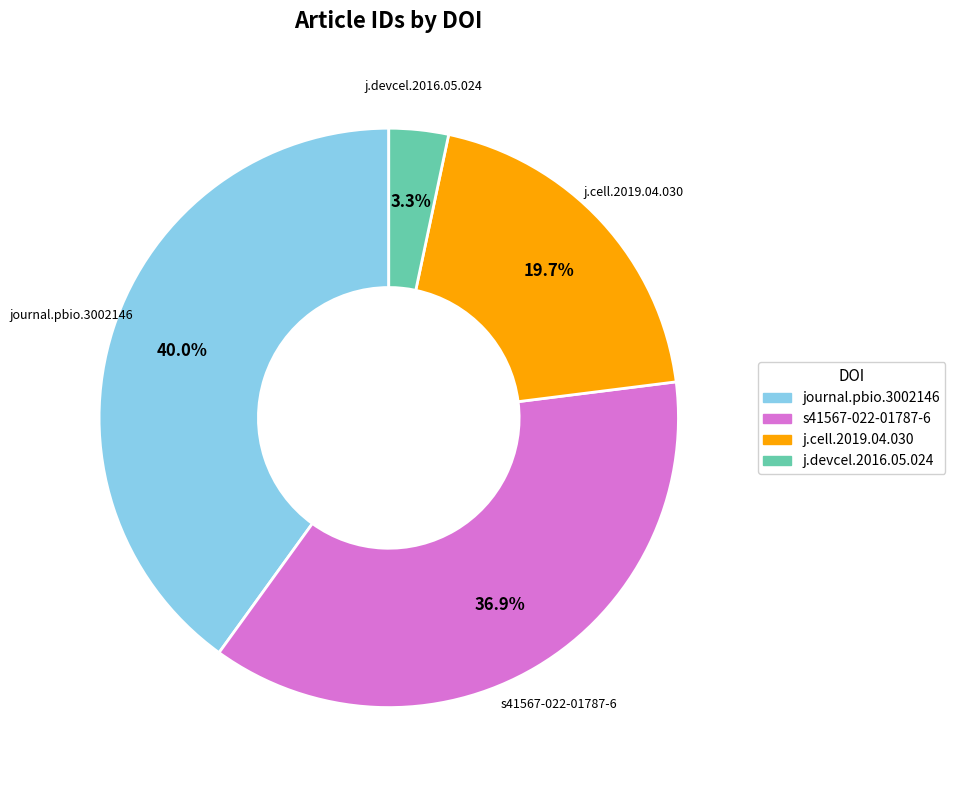

Does any single category account for the majority?

No